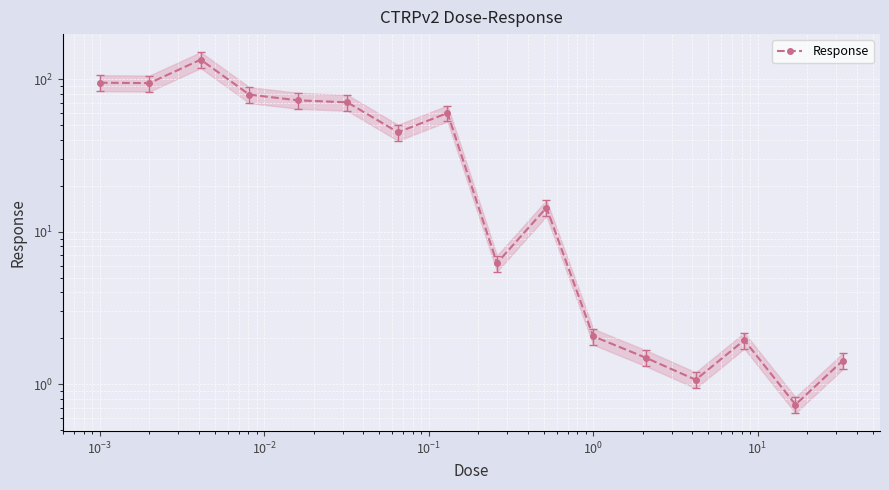

How many interior local valleys (lower than both neighbors) does the data have?

5